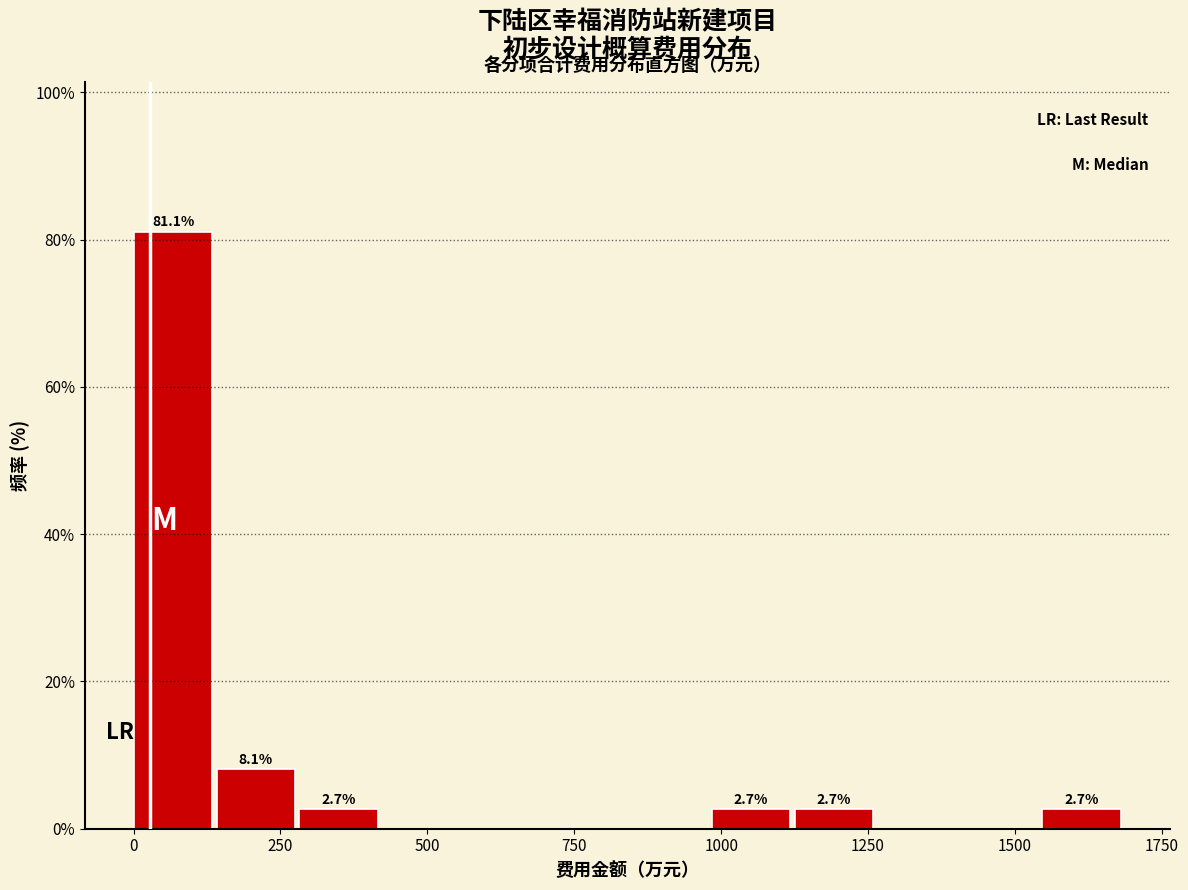

Read against the x-axis, roughly where is the centre of the tallest bar?

50